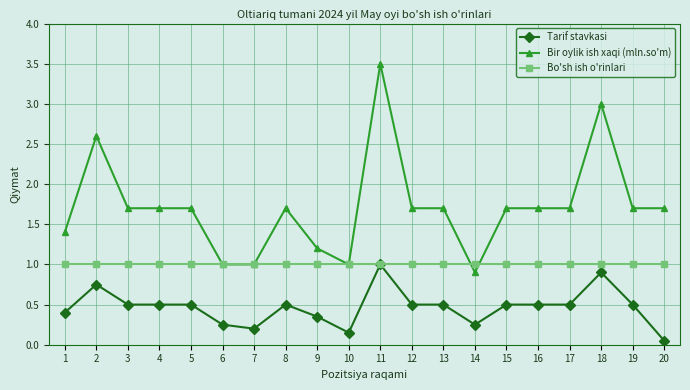

True or false: Bir oylik ish xaqi (mln.so'm) and Tarif stavkasi intersect in this chart.

False